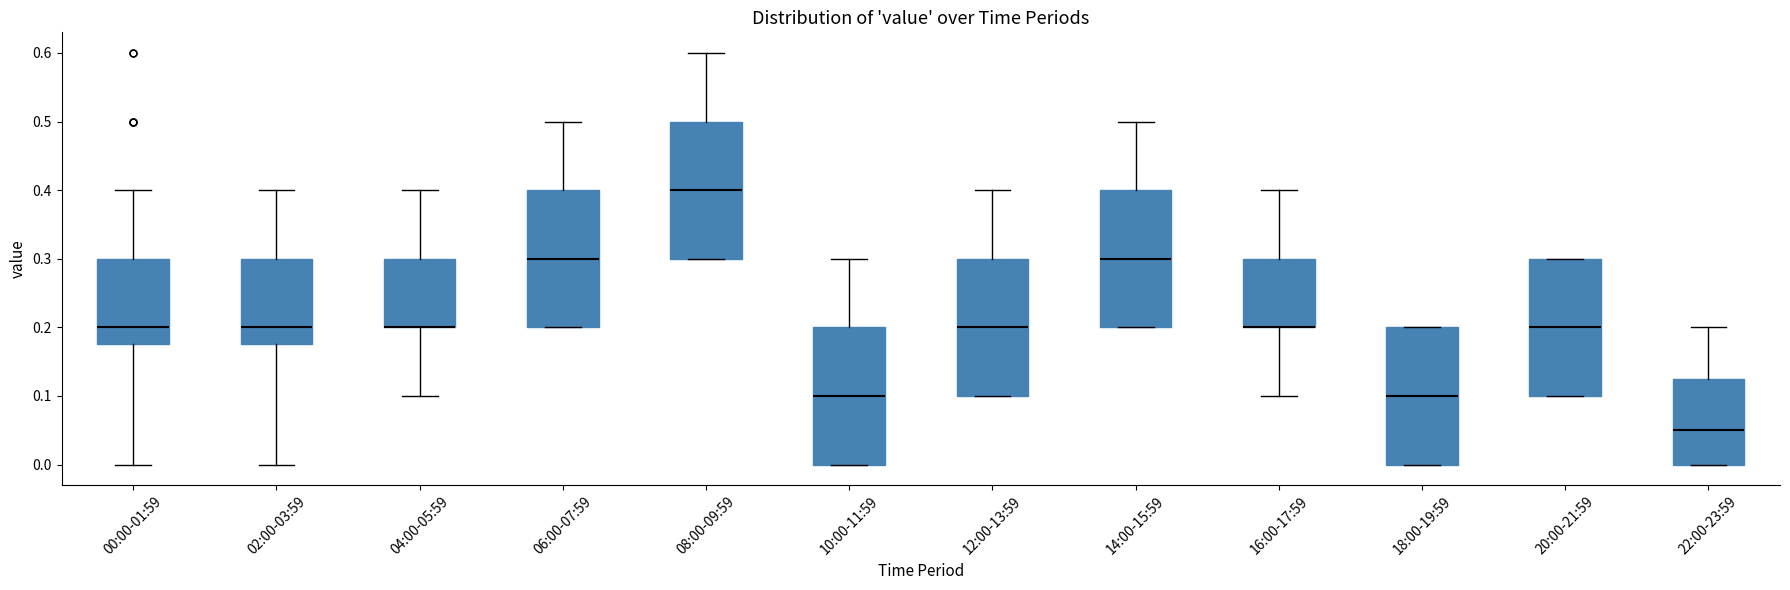

Where is the upper edge of the box for 08:00-09:59 on the y-axis? The values are not printed on the chart, so give them approximately, as read against the axis.

0.50